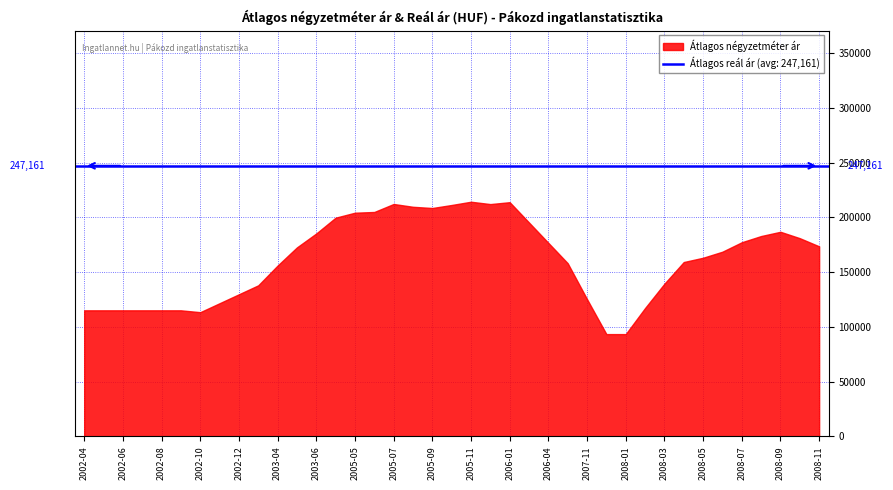

Which series has the largest total across all categories?

Átlagos reál ár